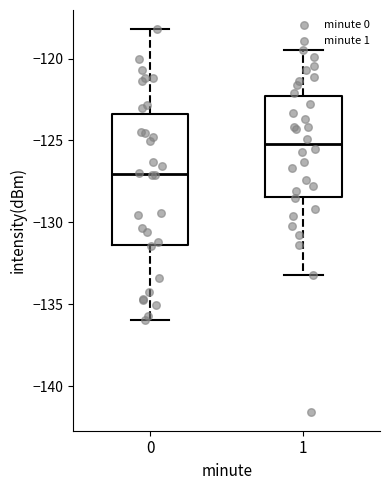

Reading left to right, read every box against the y-axis: the position of its median line, the range the box covers, and the ends of its whiskers. The values are not printed on the chart, so give them approximately, as read against the axis.

0: median -127.0, box -131.5 to -123.5, whiskers -136.0 to -118.0
1: median -125.0, box -128.5 to -122.5, whiskers -133.0 to -119.5